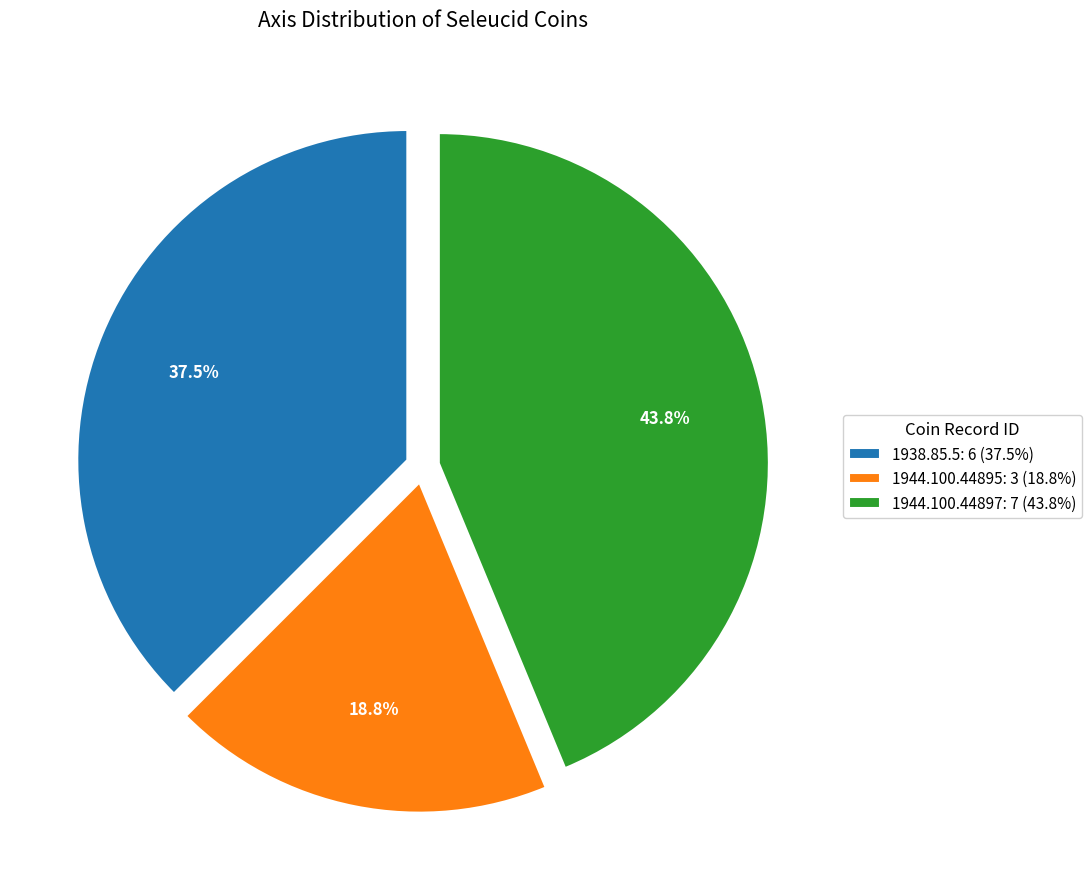

Combined, do 1938.85.5 and 1944.100.44895 account for over 50%?

Yes